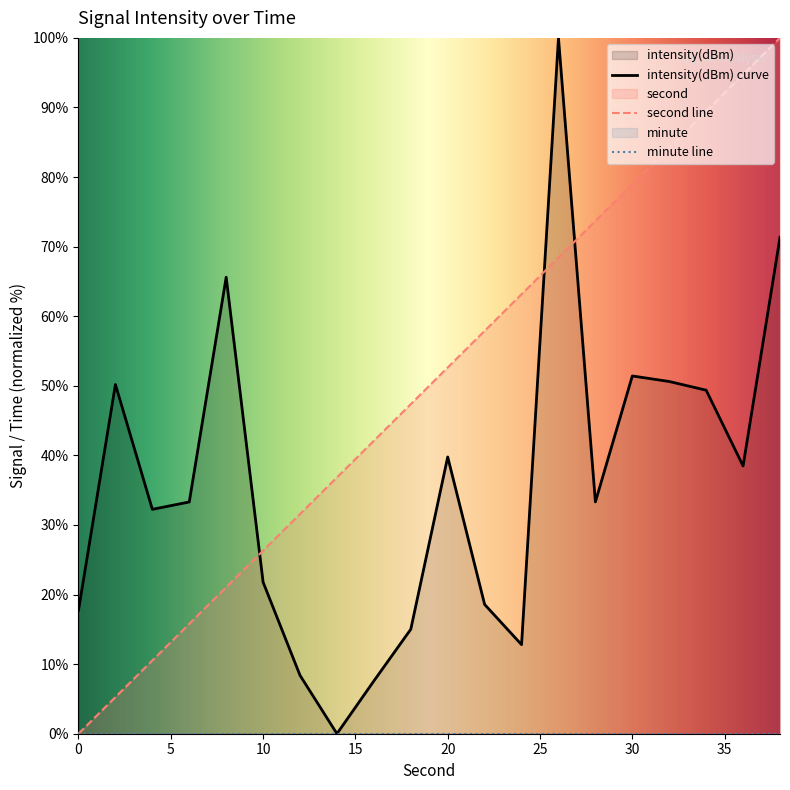

After their last crossing, which series has the higher values: second or intensity?

second